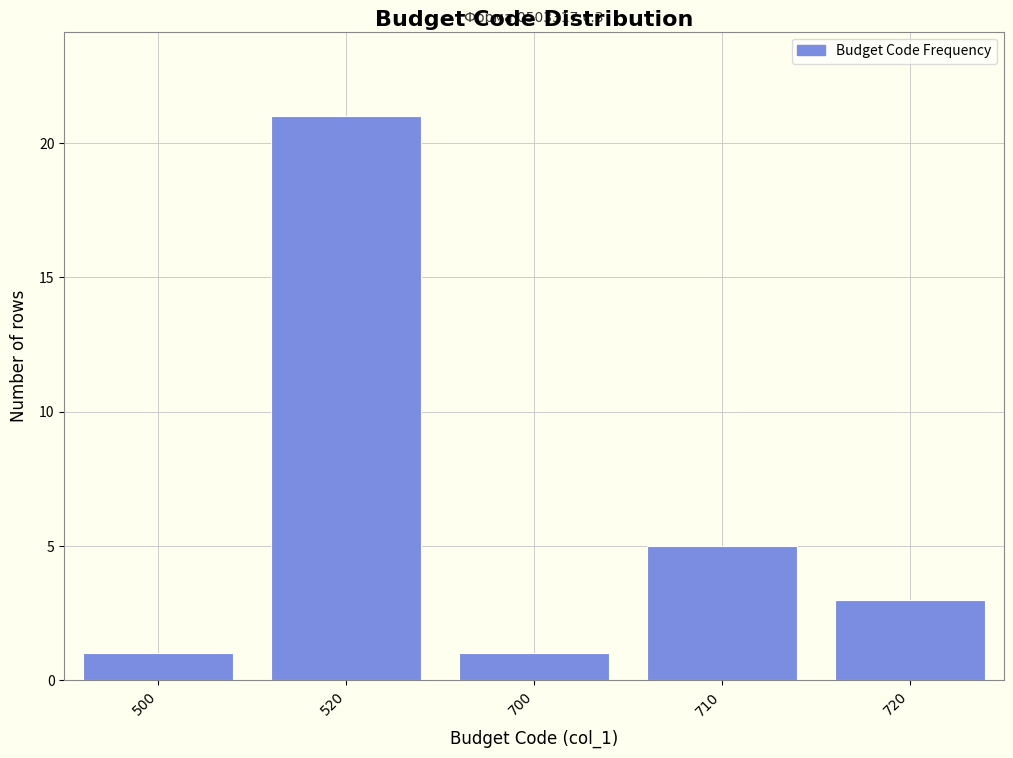

Reading left to right, list all the values displayed in this chart.

500=1	520=21	700=1	710=5	720=3